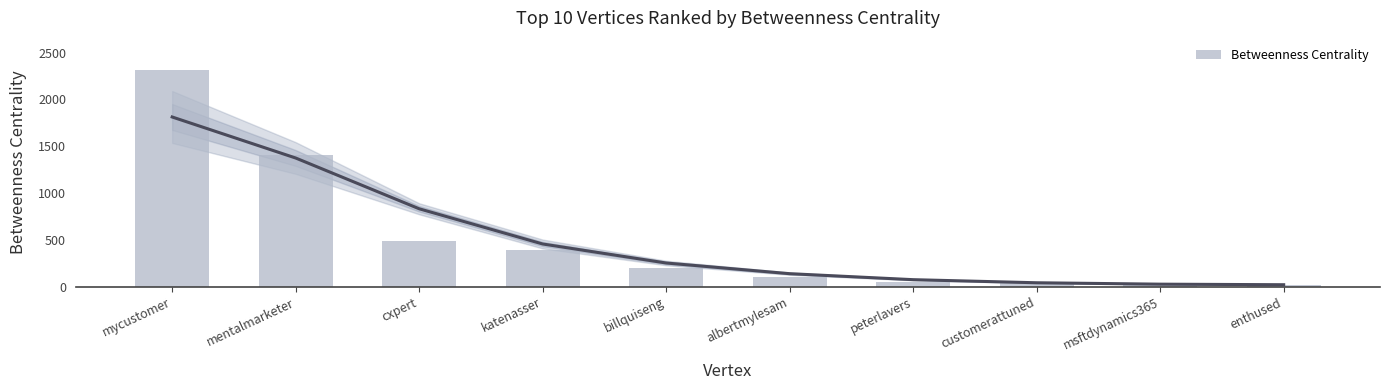

What value does the data have at mycustomer, to the nearest 100?

2300